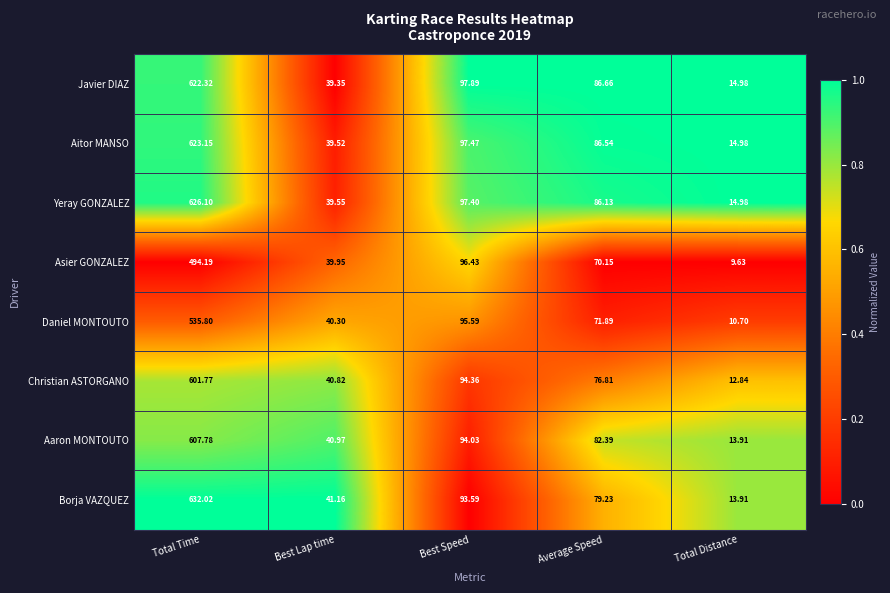

Is the value of Javier DIAZ at Total Distance greater than the value of Aitor MANSO at Best Lap time?

No